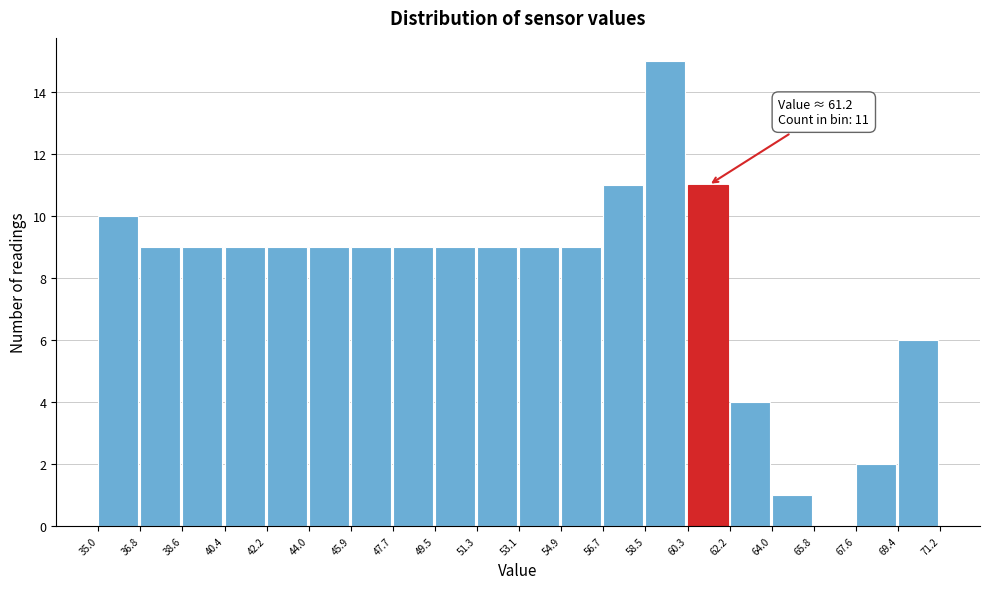

Which range on the x-axis has the tallest bar?

58.5 to 60.3